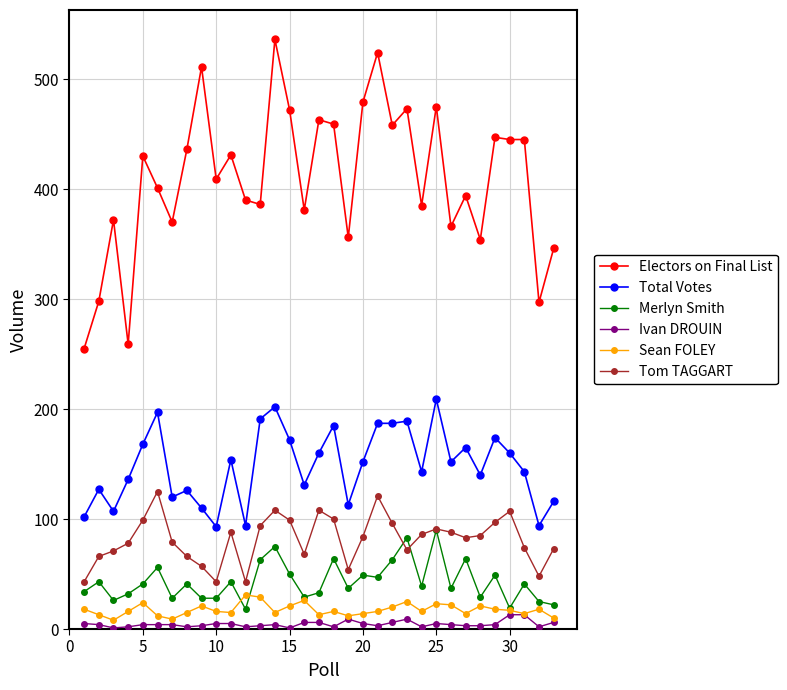

True or false: Ivan DROUIN and Tom TAGGART intersect in this chart.

False